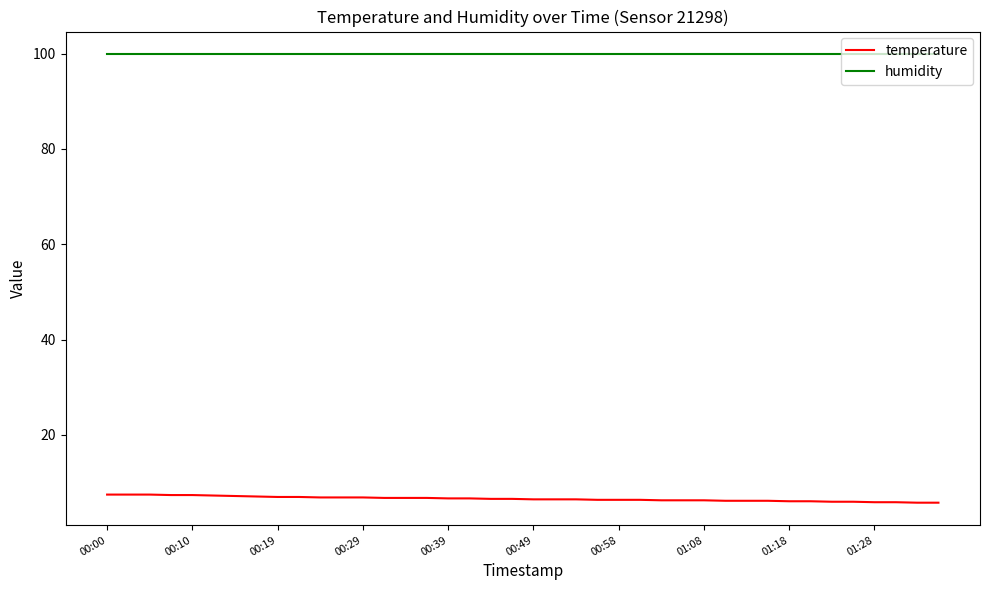

What is the lowest value of the temperature series?

5.8